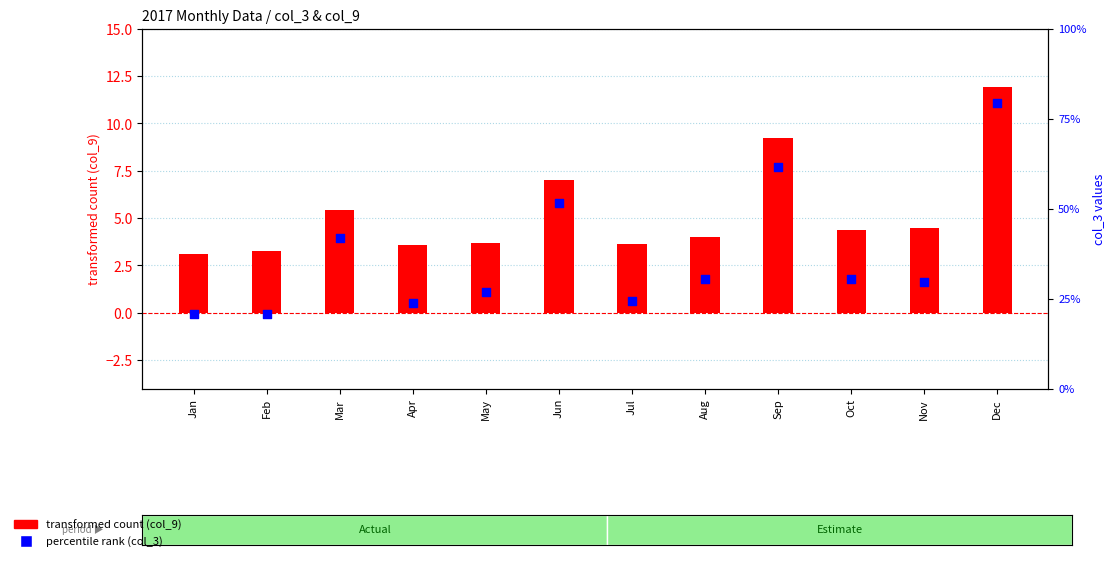

Which series has the largest total across all categories?

percentile rank (col_3)